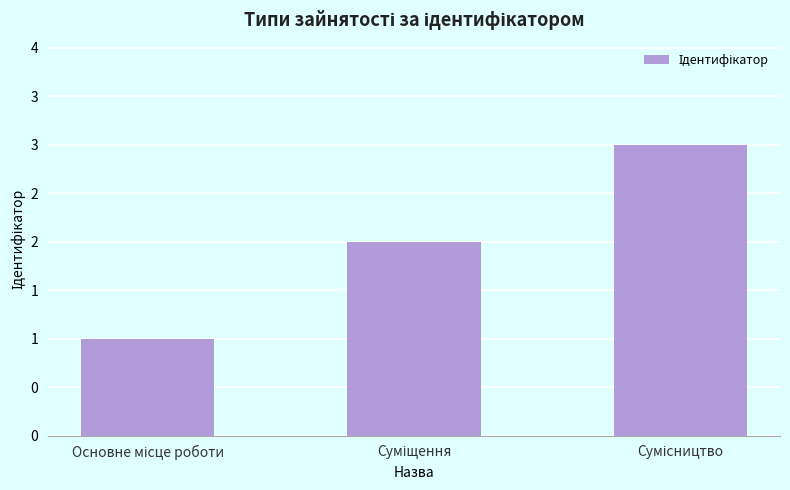

At which label does the data first exceed 2?

Сумісництво